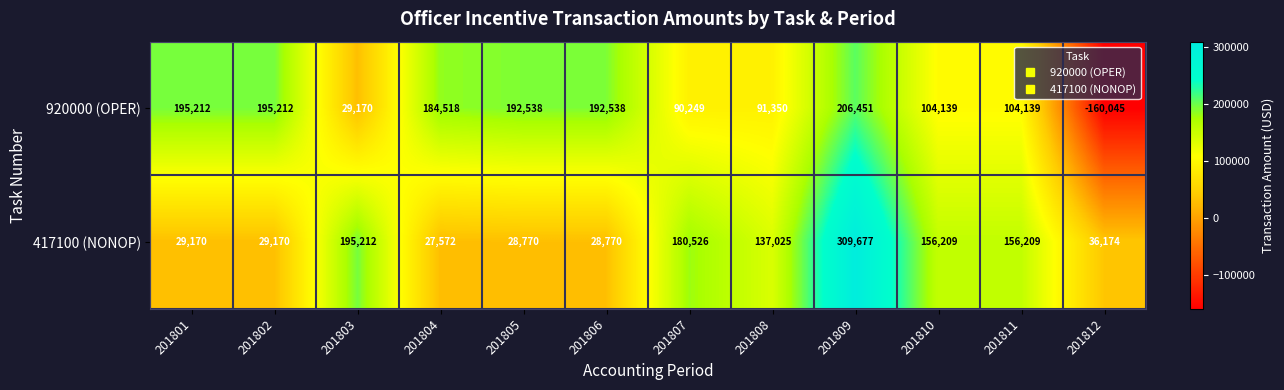

What is the greatest value displayed?

309677